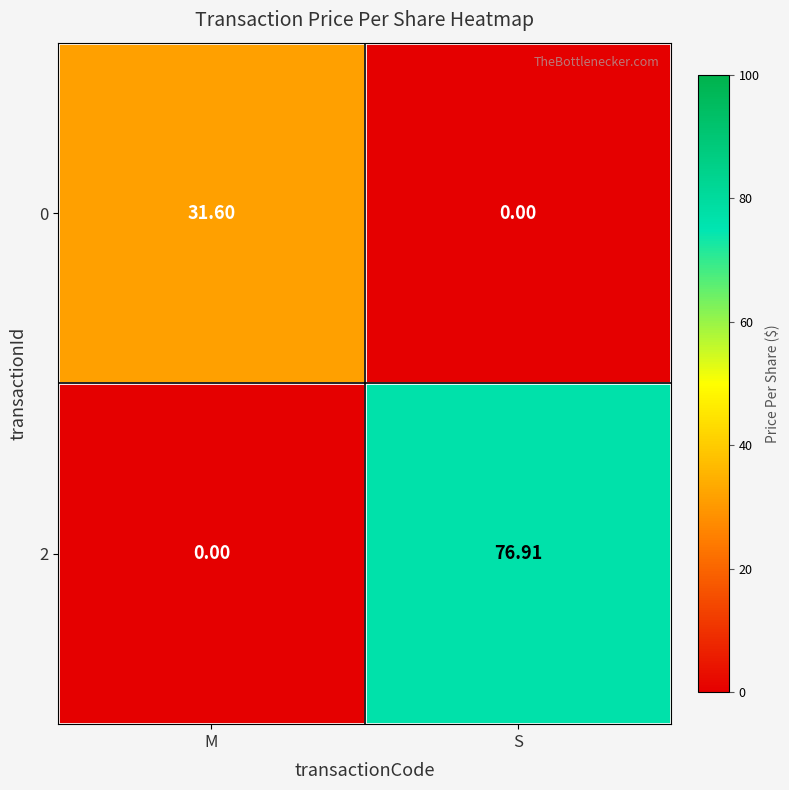

Which series has the largest range (max minus min)?

2